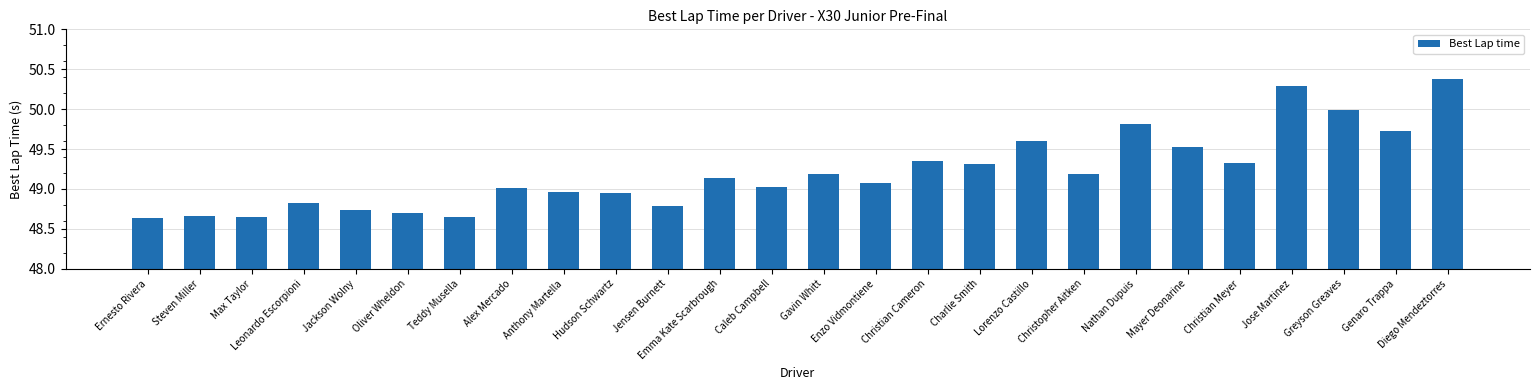

How many categories are shown in the chart?

26